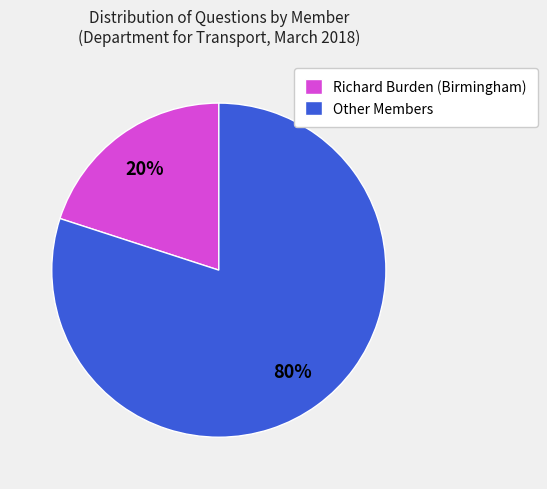

What is the ratio of the value at Other Members to the value at Richard Burden (Birmingham)?

4.0